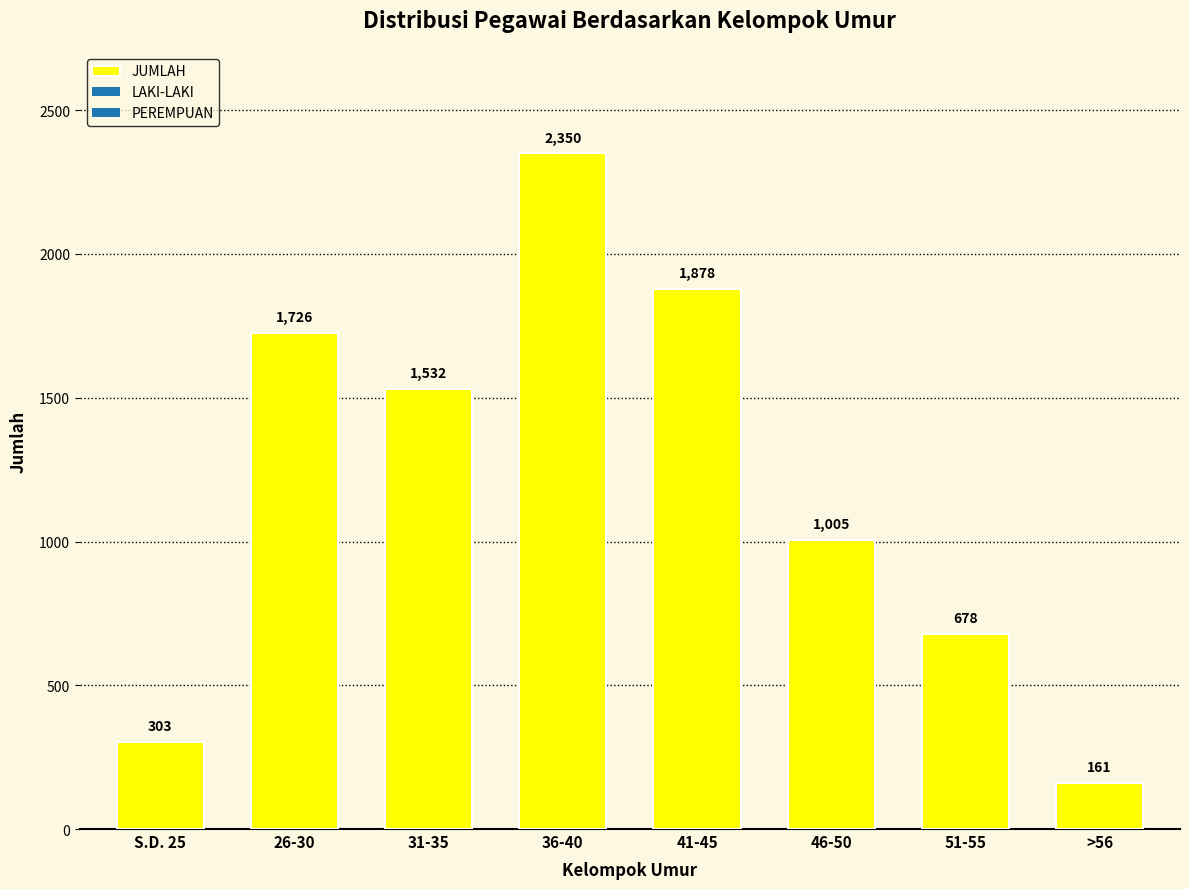

What is the minimum value shown in the chart?

161